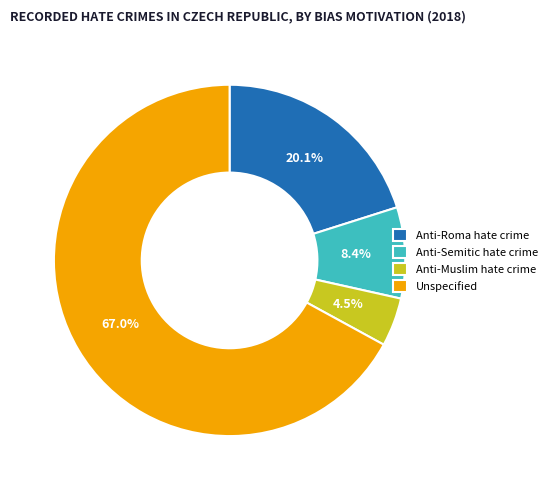

To the nearest percent, what portion does Unspecified represent?

67%